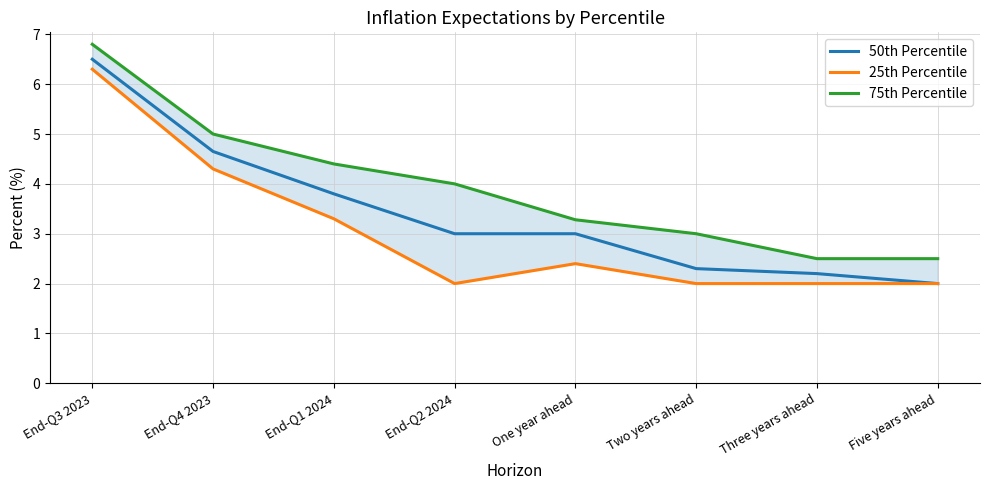

What position from the left is Five years ahead?

8